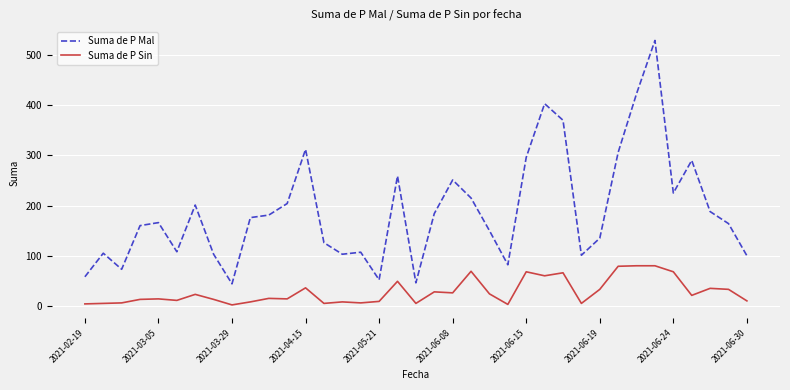

What are all the series names shown in the legend?

Suma de P Mal, Suma de P Sin